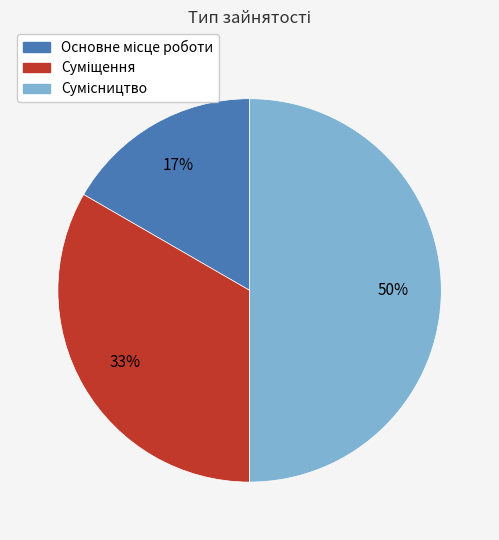

To the nearest percent, what is the average slice percentage?

33%